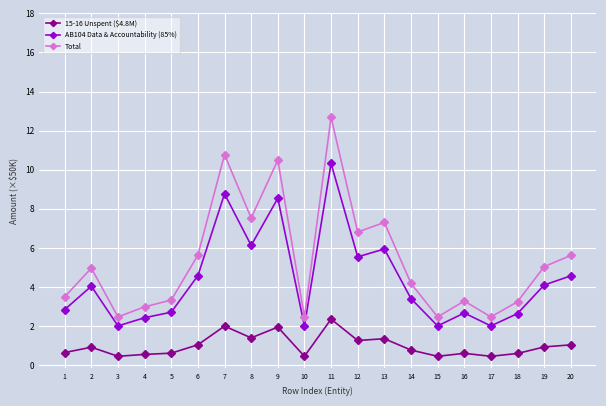

Which series has the widest spread of values?

Total